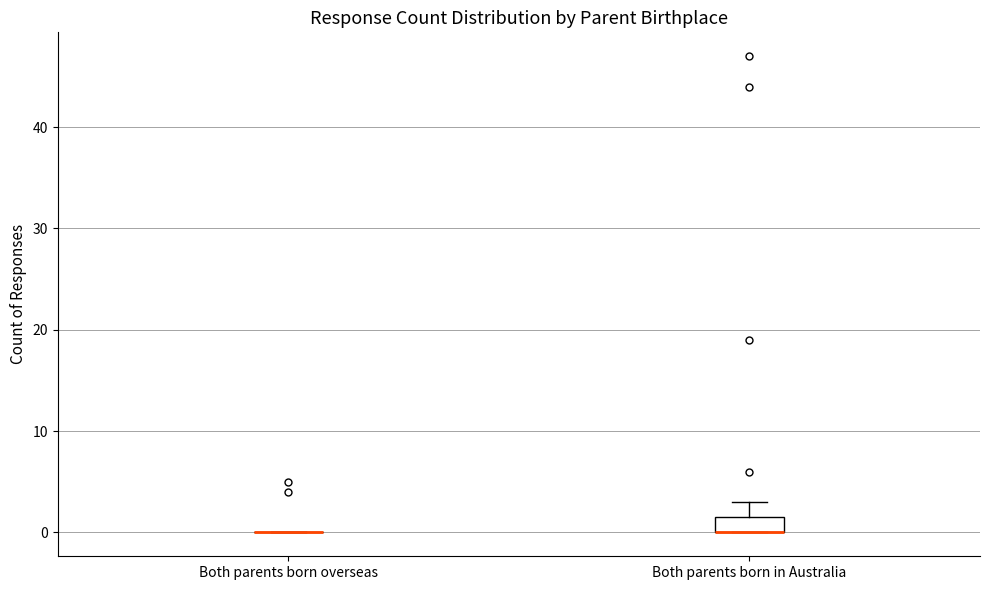

Where does the upper whisker of the box for Both parents born in Australia end on the y-axis? The values are not printed on the chart, so give them approximately, as read against the axis.

3